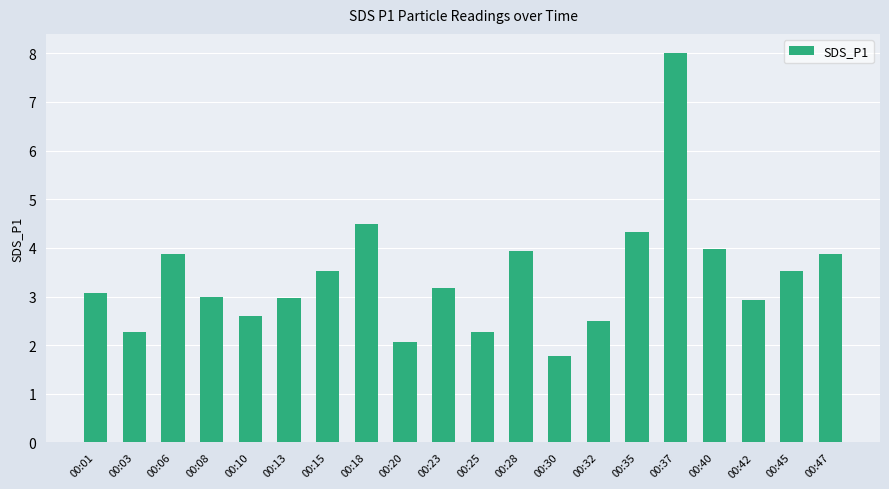

The chart shows a value of 0.8 at 00:30. True or false?

False